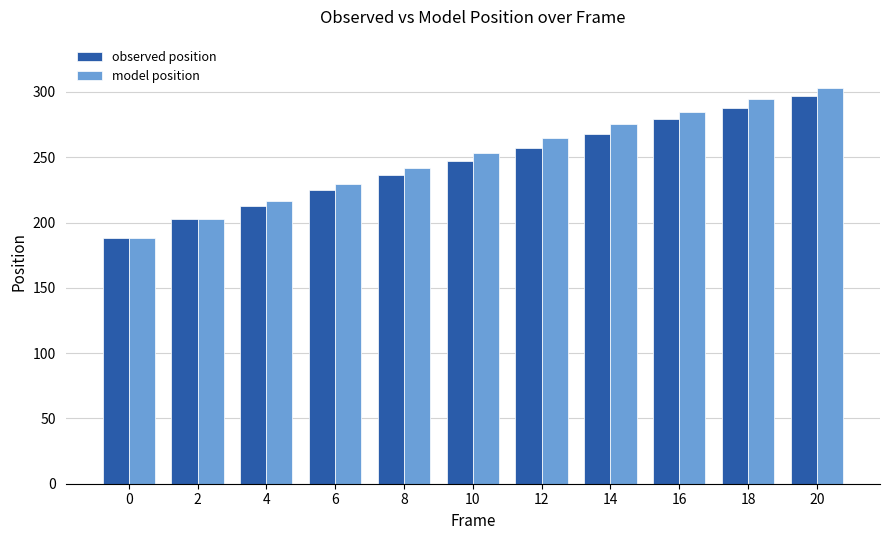

Are the bars horizontal?

No